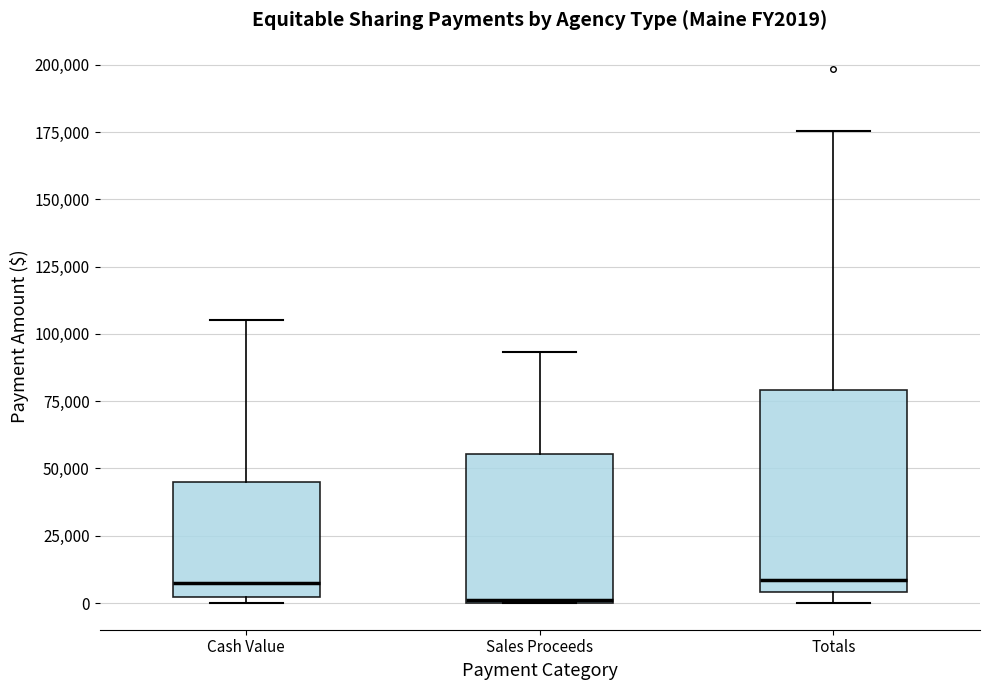

Reading left to right, transcribe this box plot: for each box, give where its median line is, the range the box spans, and where its two whiskers end, as read against the y-axis. The values are not printed on the chart, so give them approximately, as read against the axis.

Cash Value: median 5000, box 0 to 45000, whiskers 0 (just below the box's lower edge) to 105000
Sales Proceeds: median 0, box 0 to 55000, whiskers 0 to 95000
Totals: median 10000, box 5000 to 80000, whiskers 0 to 175000